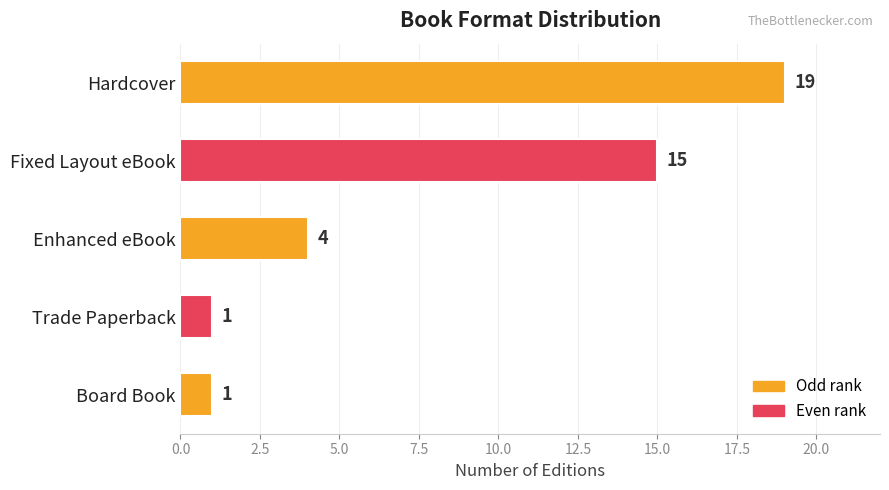

Reading top to bottom, list all the values displayed in this chart.

Hardcover=19	Fixed Layout eBook=15	Enhanced eBook=4	Trade Paperback=1	Board Book=1